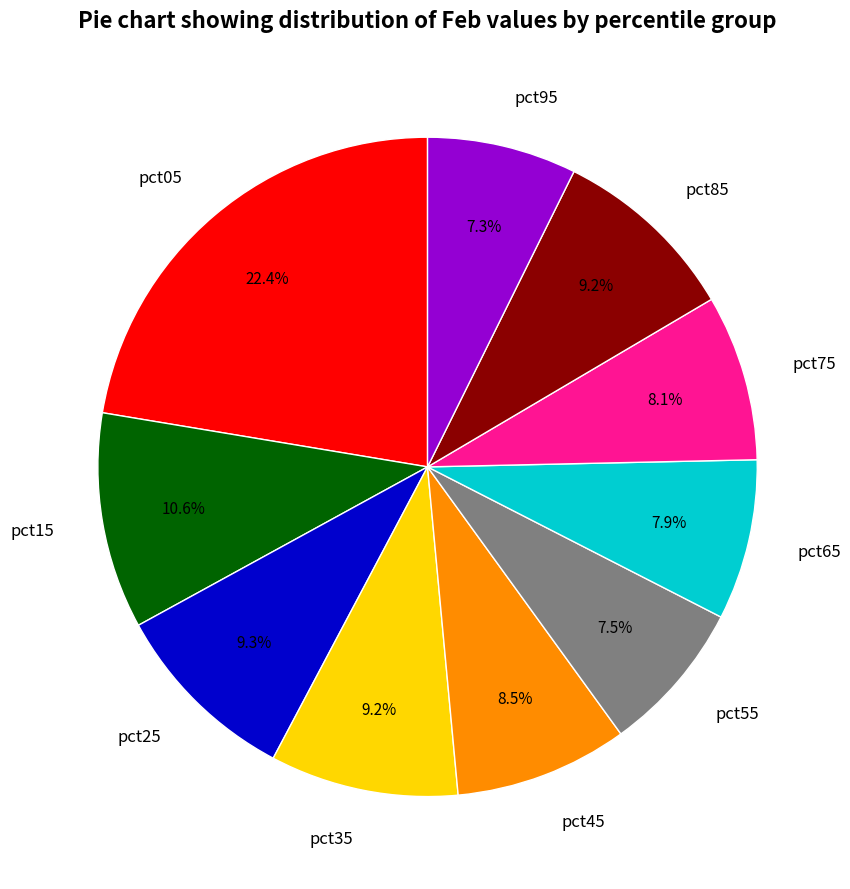

How many segments does this pie chart have?

10